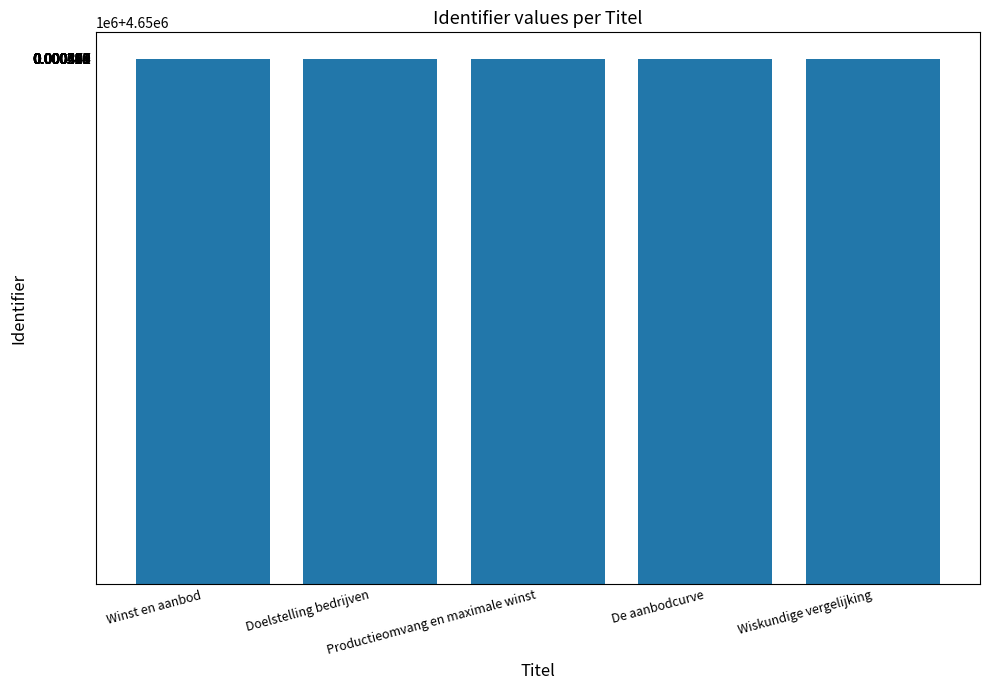

What is the label of the 3rd bar from the left?

Productieomvang en maximale winst